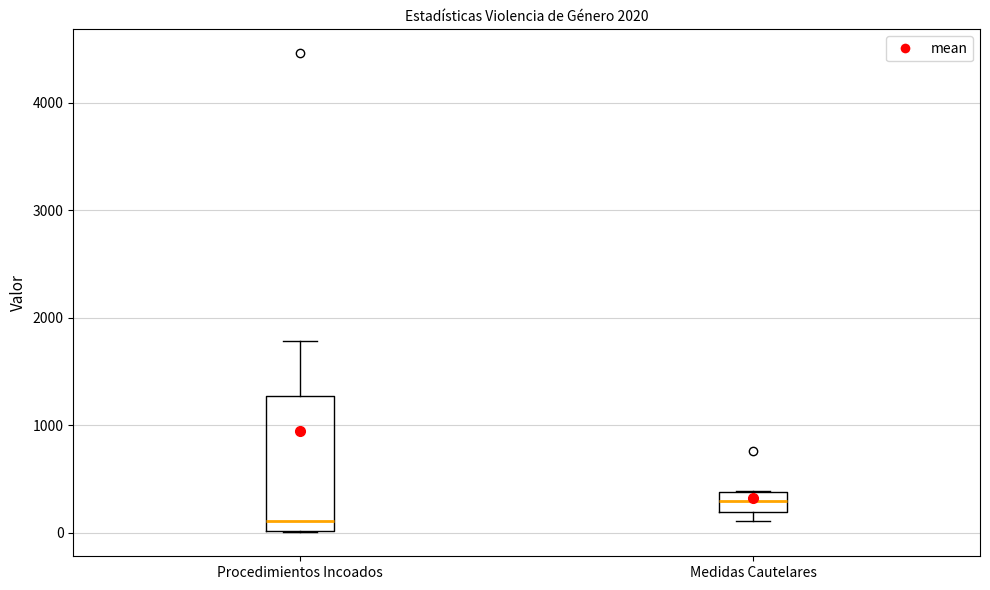

Comparing the boxes themselves (not the whiskers), which one is the tallest?

Procedimientos Incoados